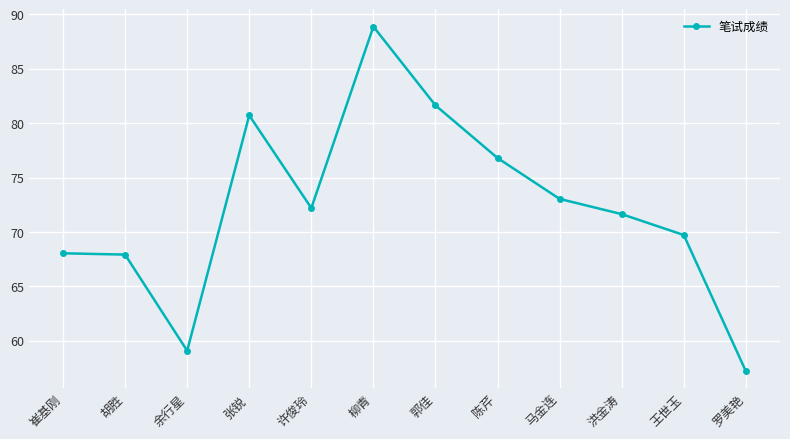

The value at 陈芹 is 49.2. True or false?

False